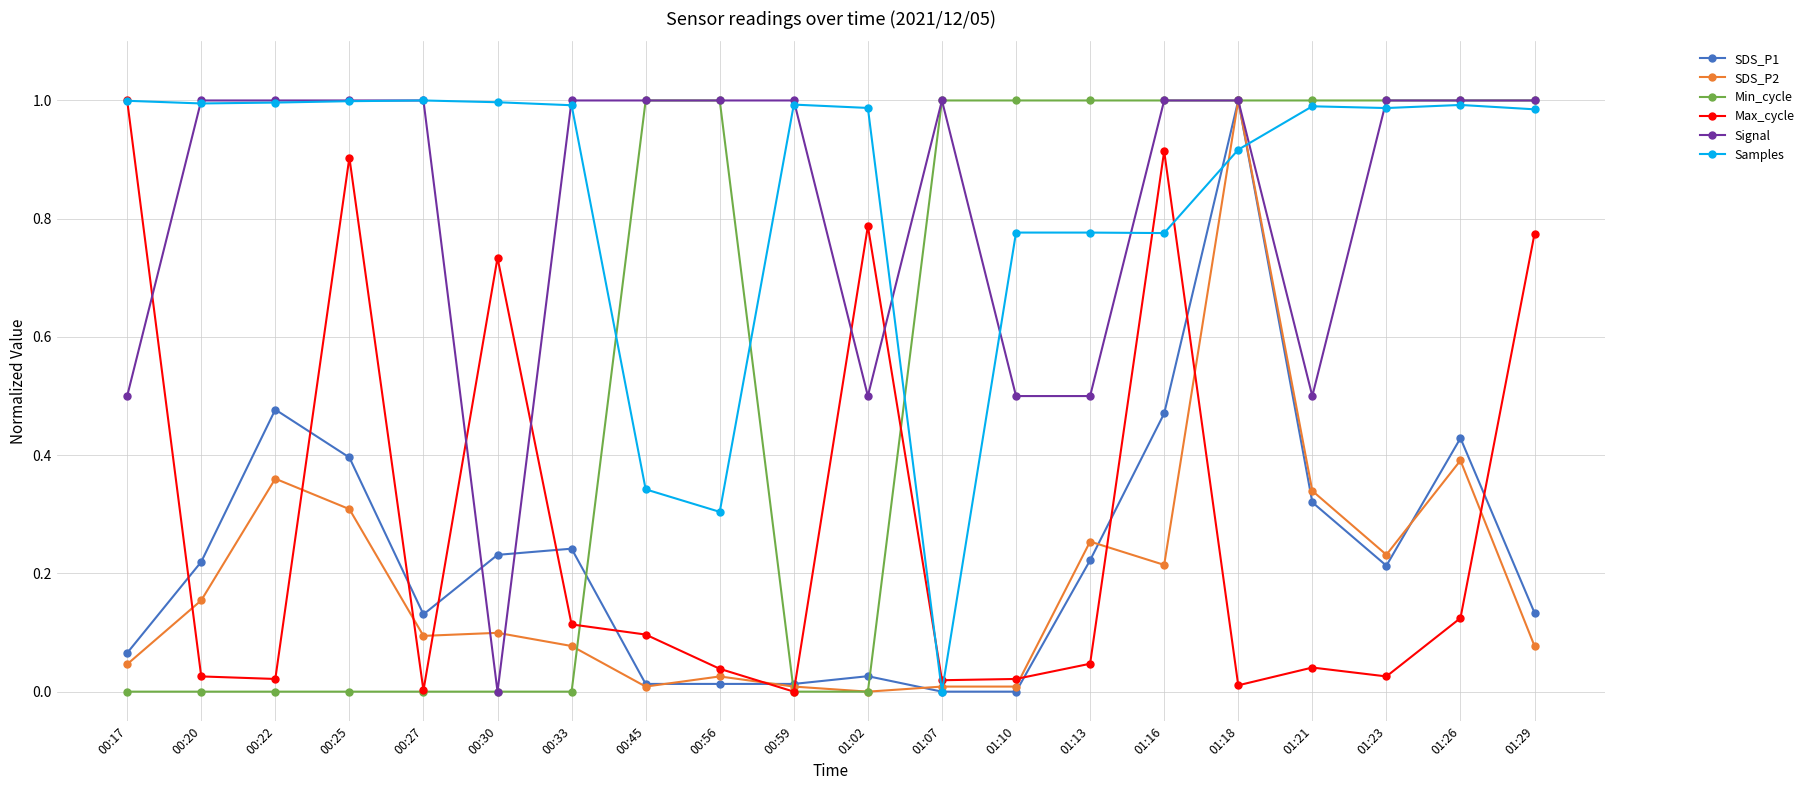

Which series ends up on top after the final intersection of Max_cycle and SDS_P1?

Max_cycle